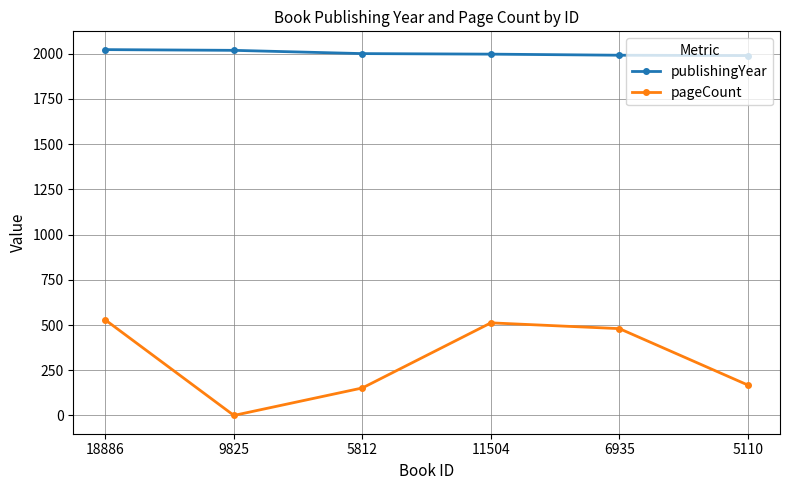

List the series in order of their peak value, highest first.

publishingYear, pageCount